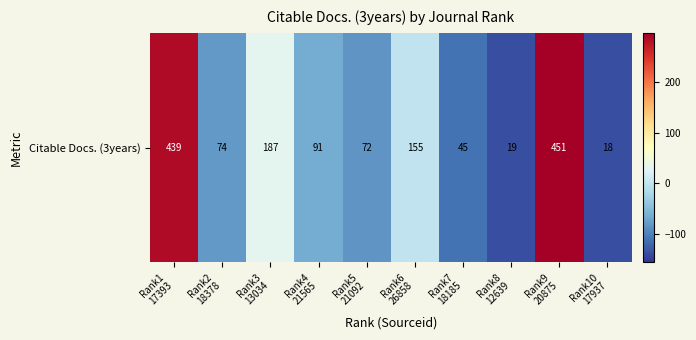

Which category has the highest value across all series?

Rank9
20875